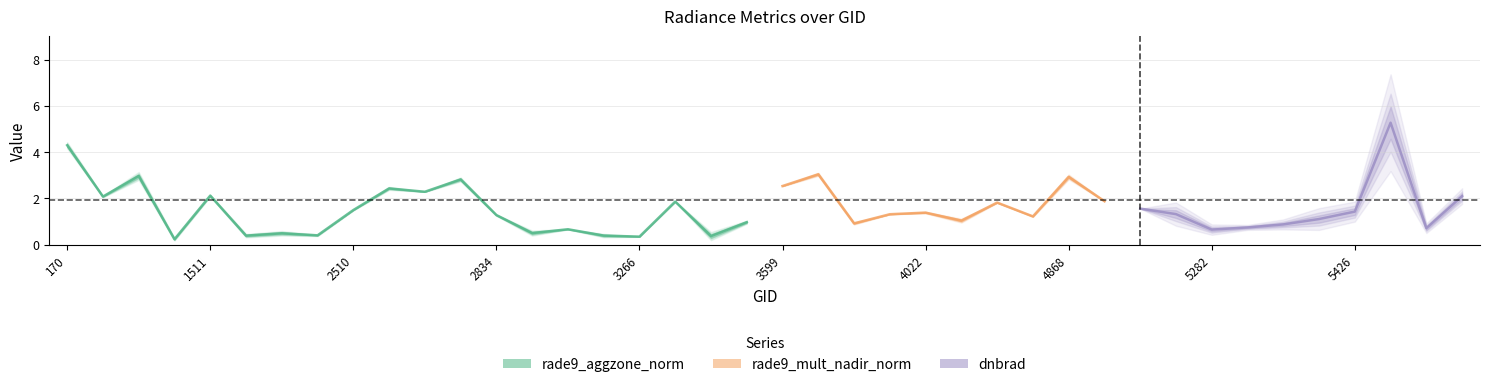

Which has a higher value, 5354 or 413?

413